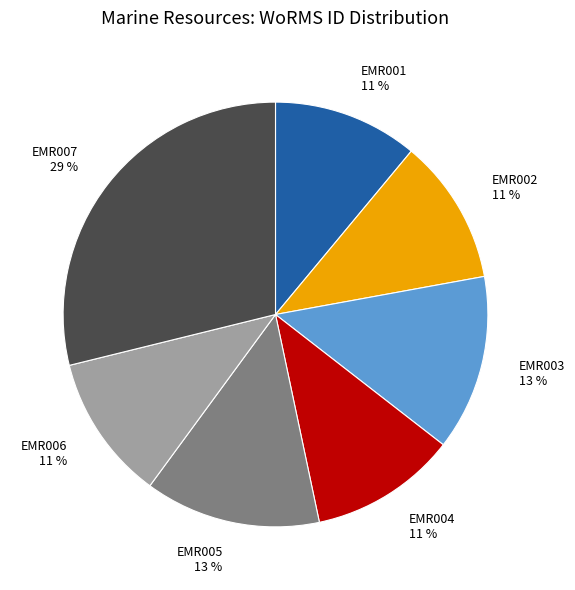

What is the ratio of the value at EMR003 to the value at EMR006?

1.2